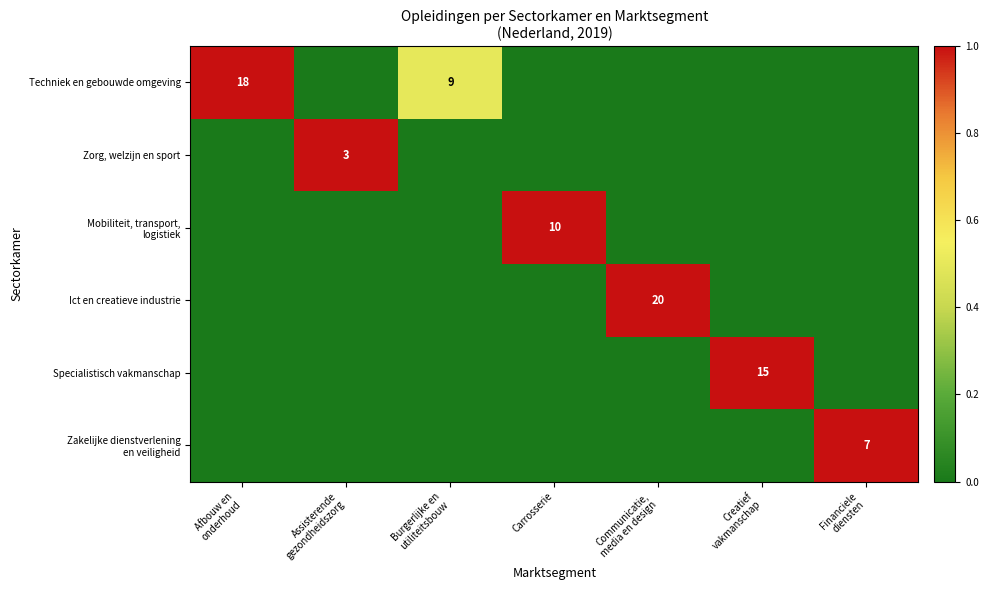

Is it true that Ict en creatieve industrie equals -0.4 at Carrosserie?

False